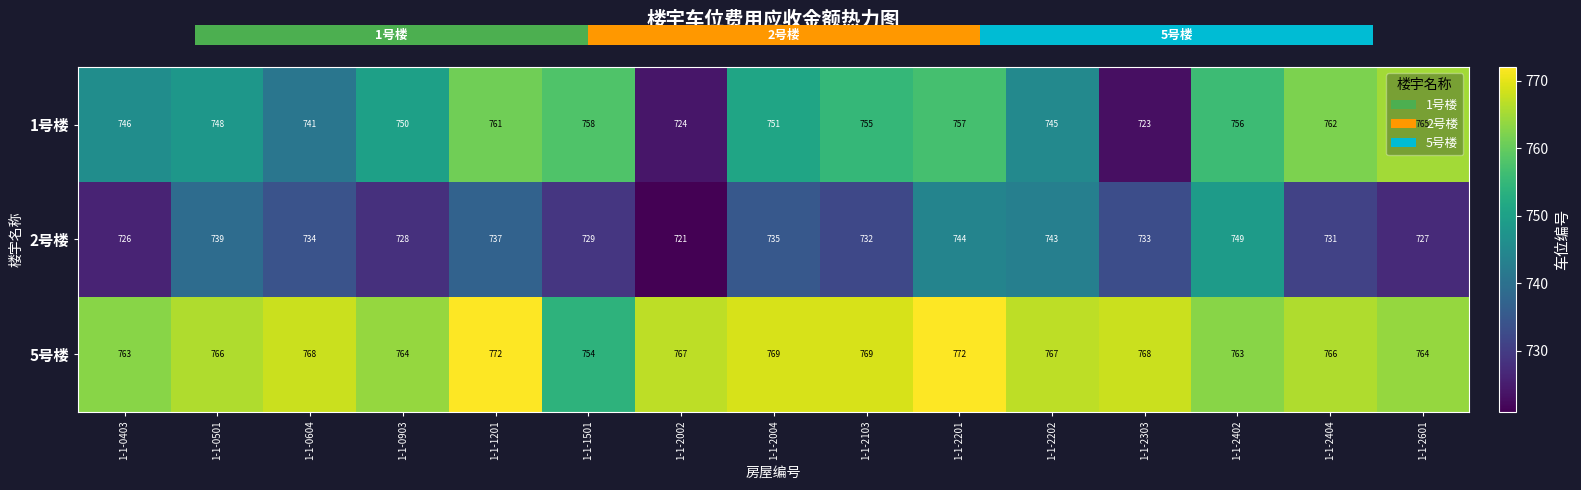

Is it true that 1号楼 equals 745 at 1-1-2202?

True